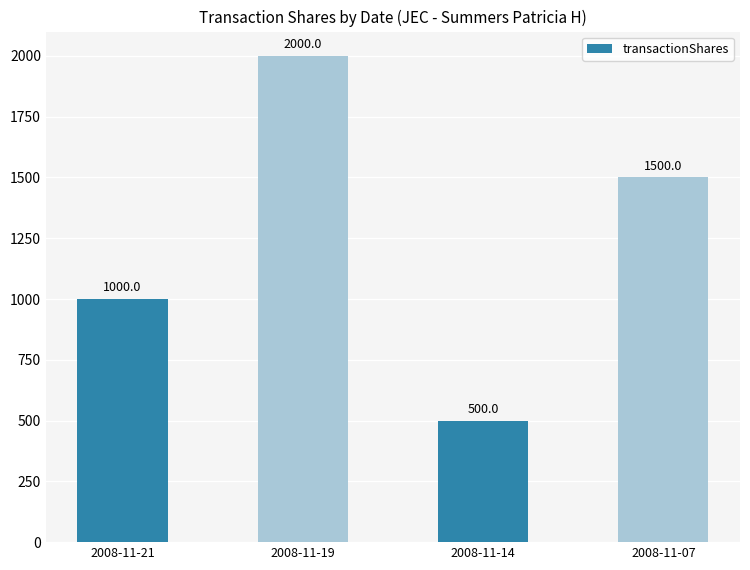

At which label does the data first exceed 1500?

2008-11-19